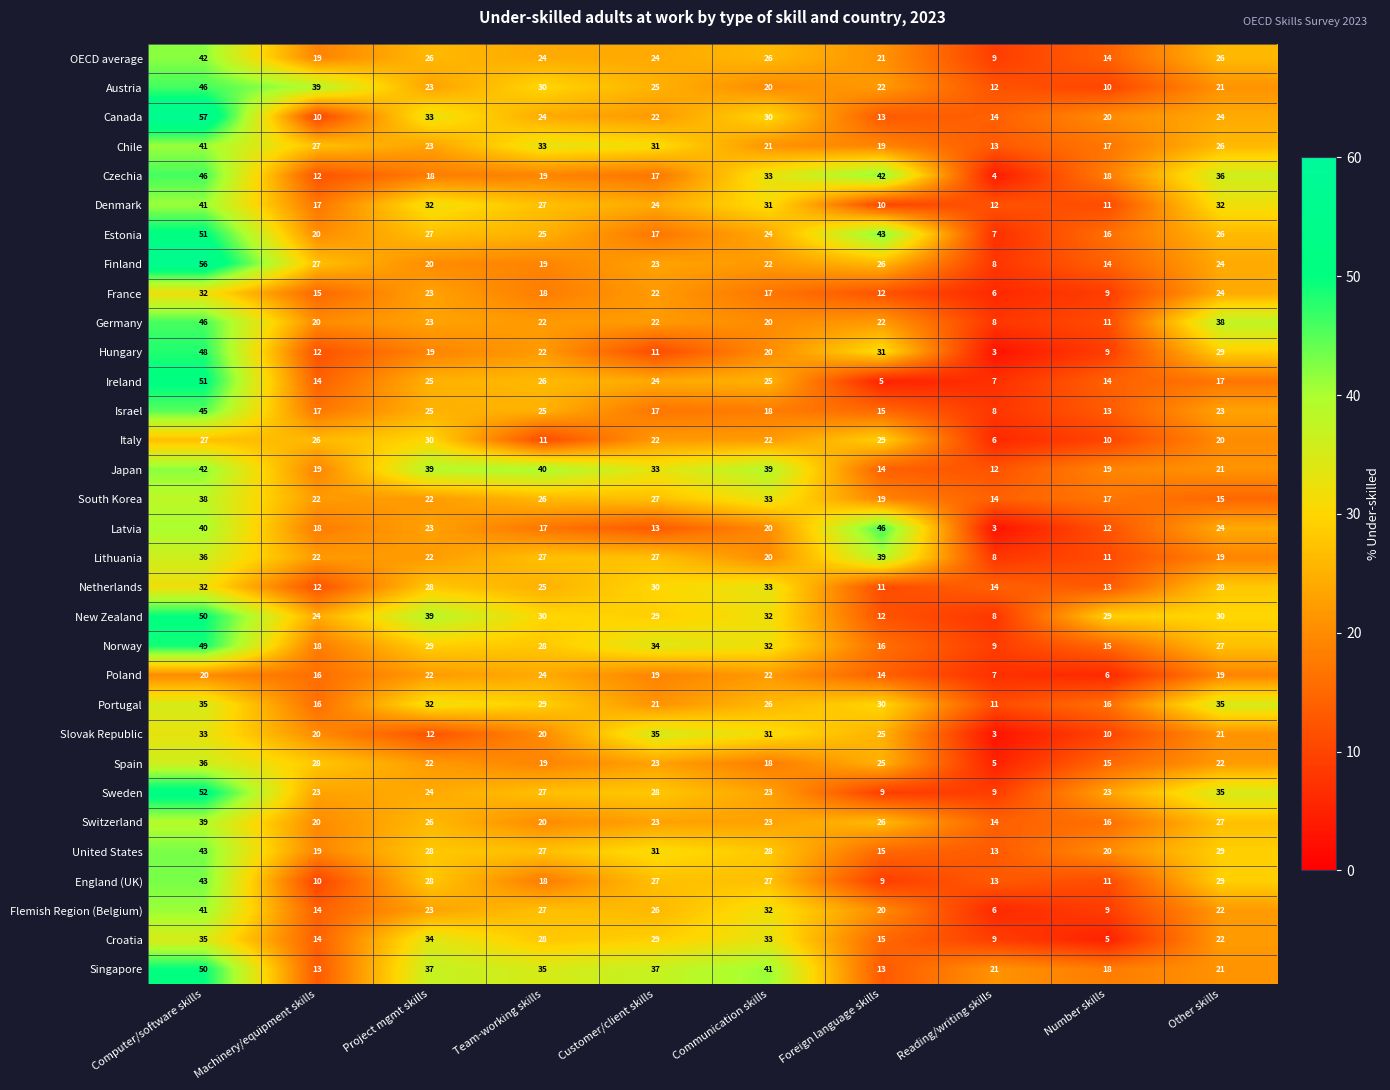

What is the approximate value of Israel at Reading/writing skills, to the nearest 10?

10